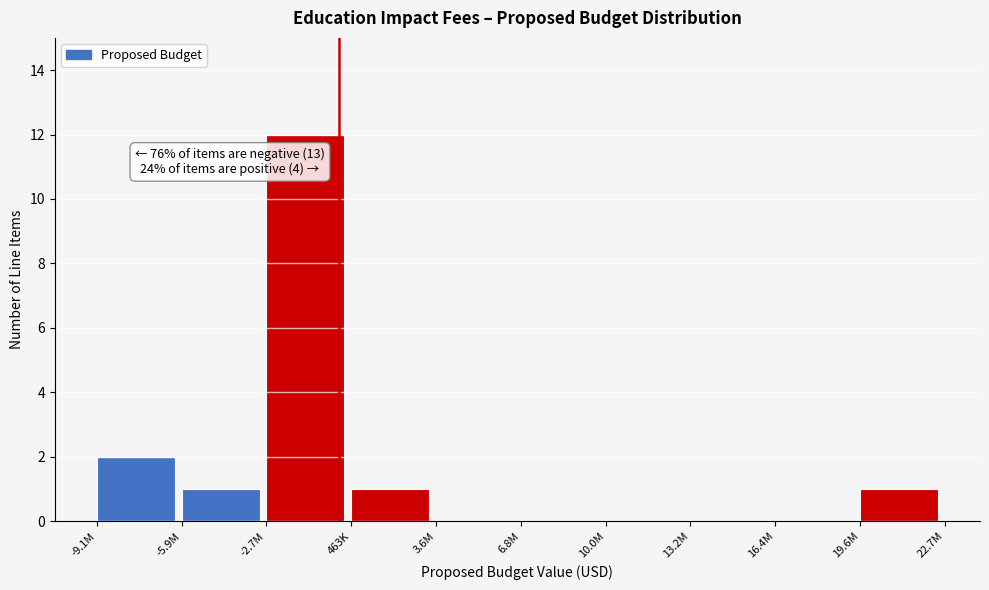

Reading left to right, transcribe all the data shown in this chart.

-9.1M=2	-5.9M=1	-2.7M=12	463K=1	3.6M=0	6.8M=0	10.0M=0	13.2M=0	16.4M=0	19.6M=1